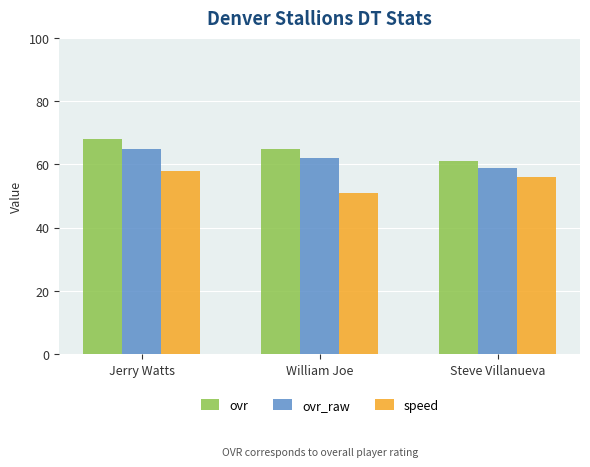

Which series has the largest total across all categories?

ovr